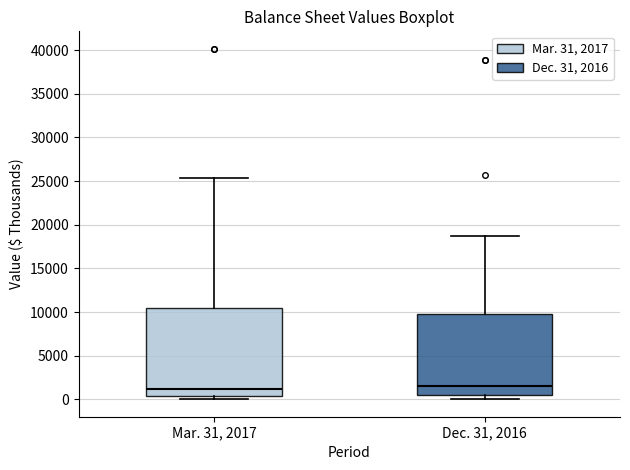

Reading left to right, read every box against the y-axis: the position of its median line, the range the box covers, and the ends of its whiskers. The values are not printed on the chart, so give them approximately, as read against the axis.

Mar. 31, 2017: median 1000, box 500 to 10500, whiskers 0 to 25500
Dec. 31, 2016: median 1500, box 500 to 9500, whiskers 0 to 18500